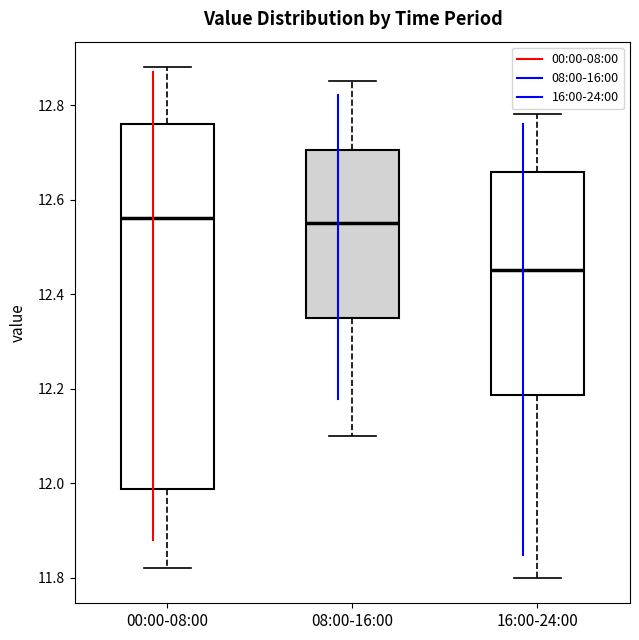

Comparing the boxes themselves (not the whiskers), which one is the tallest?

00:00-08:00